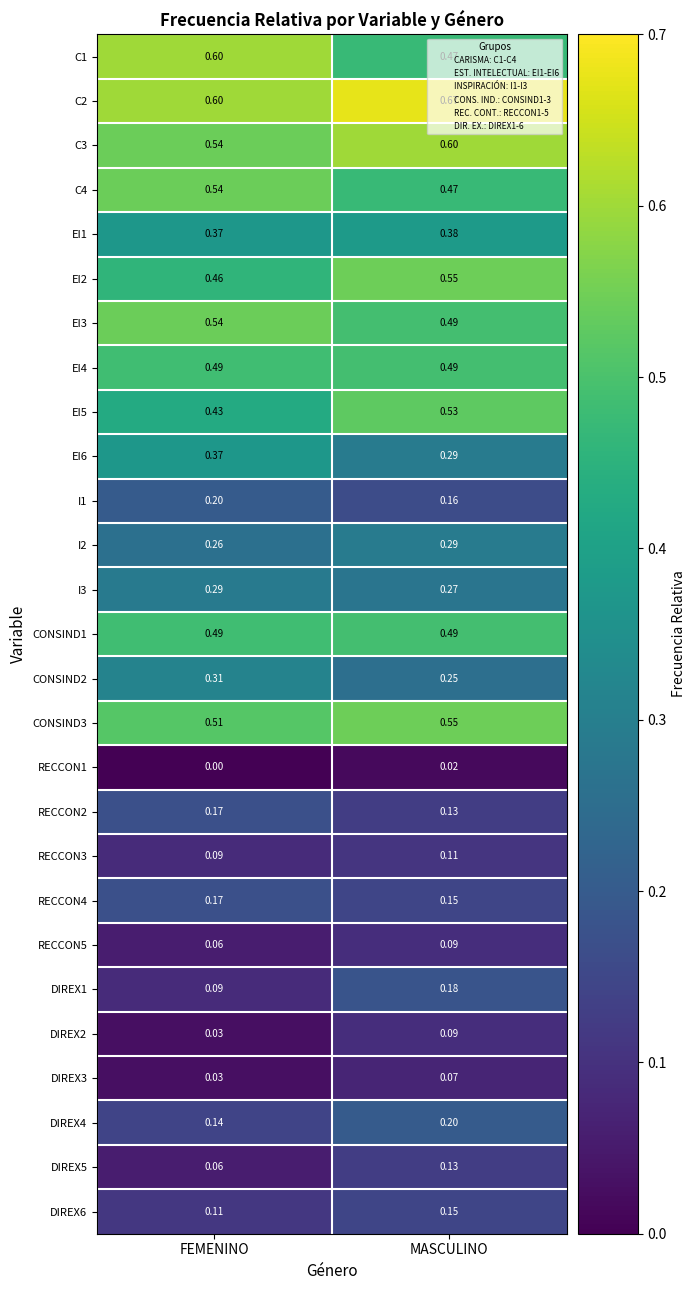

What is the difference between the highest and lowest values at FEMENINO?

0.6